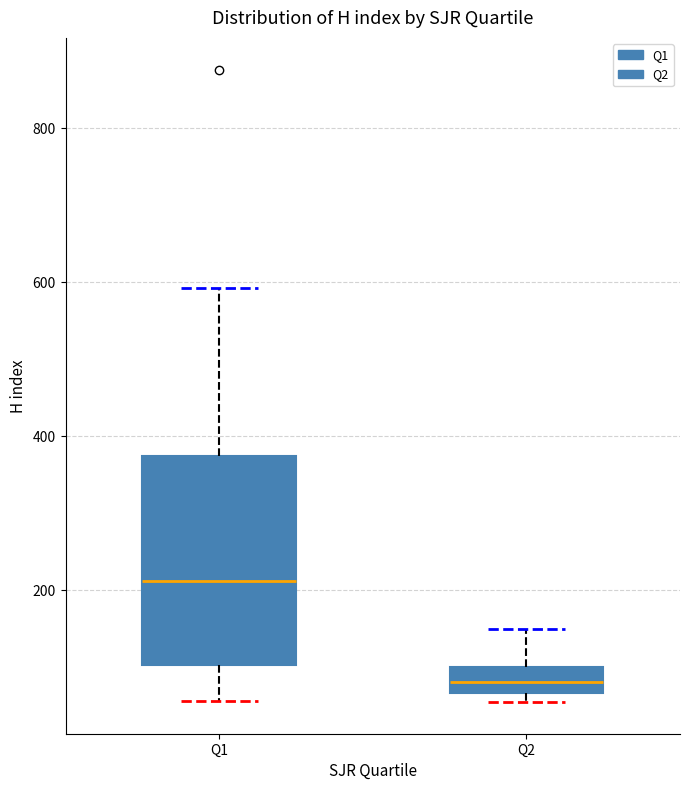

Reading left to right, read every box against the y-axis: the position of its median line, the range the box covers, and the ends of its whiskers. The values are not printed on the chart, so give them approximately, as read against the axis.

Q1: median 220, box 100 to 380, whiskers 60 to 600
Q2: median 80, box 60 to 100, whiskers 60 (just below the box's lower edge) to 160